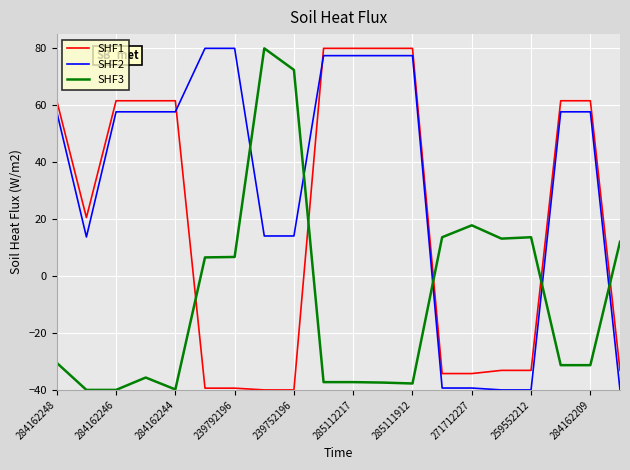

What is the difference between the maximum and minimum values in the SHF3 series?

120.0